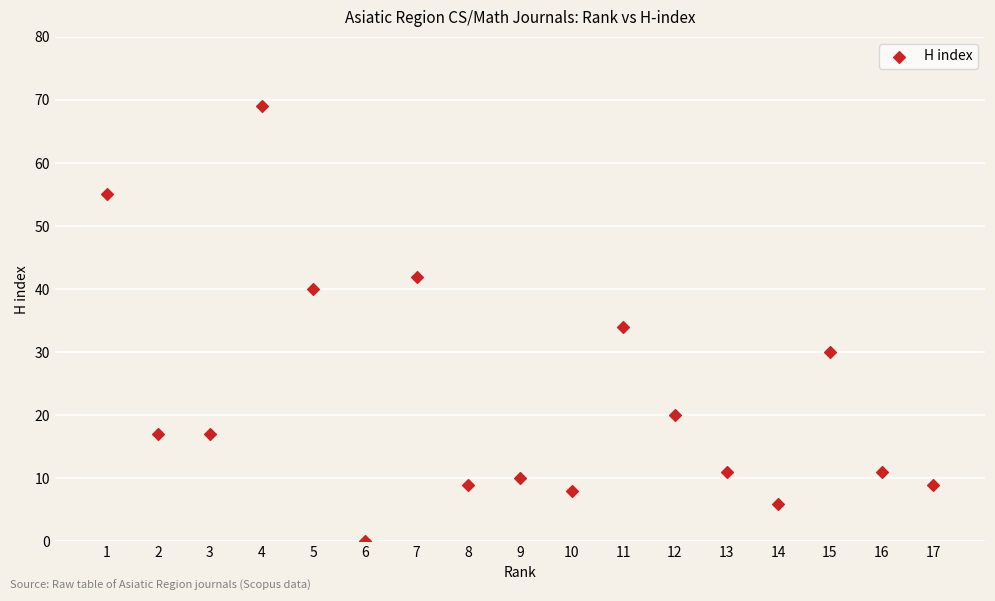

What is the range of Y values (max minus min)?

69